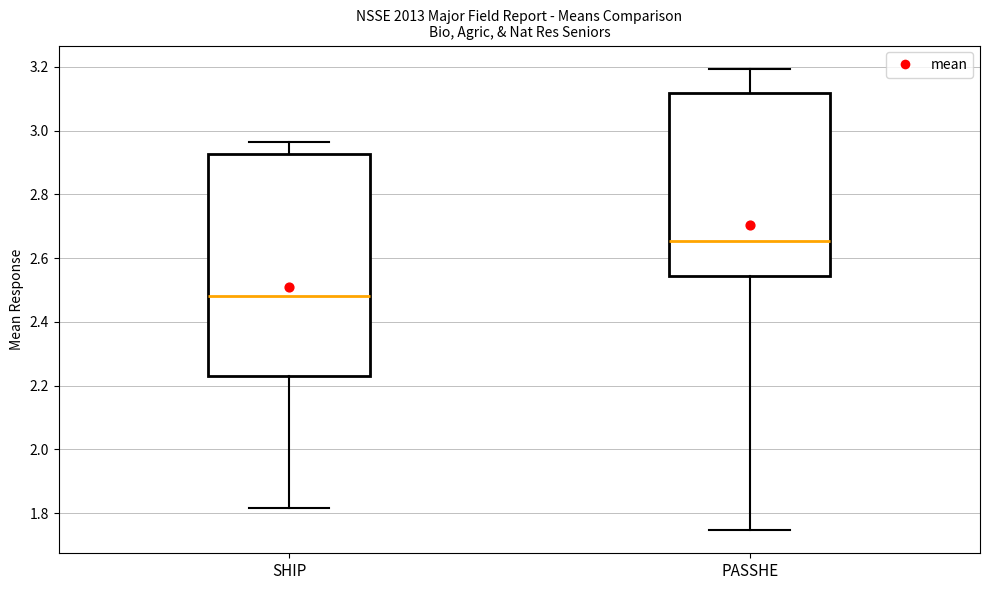

Reading left to right, transcribe this box plot: for each box, give where its median line is, the range the box spans, and where its two whiskers end, as read against the y-axis. The values are not printed on the chart, so give them approximately, as read against the axis.

SHIP: median 2.48, box 2.24 to 2.92, whiskers 1.82 to 2.96
PASSHE: median 2.66, box 2.54 to 3.12, whiskers 1.74 to 3.20